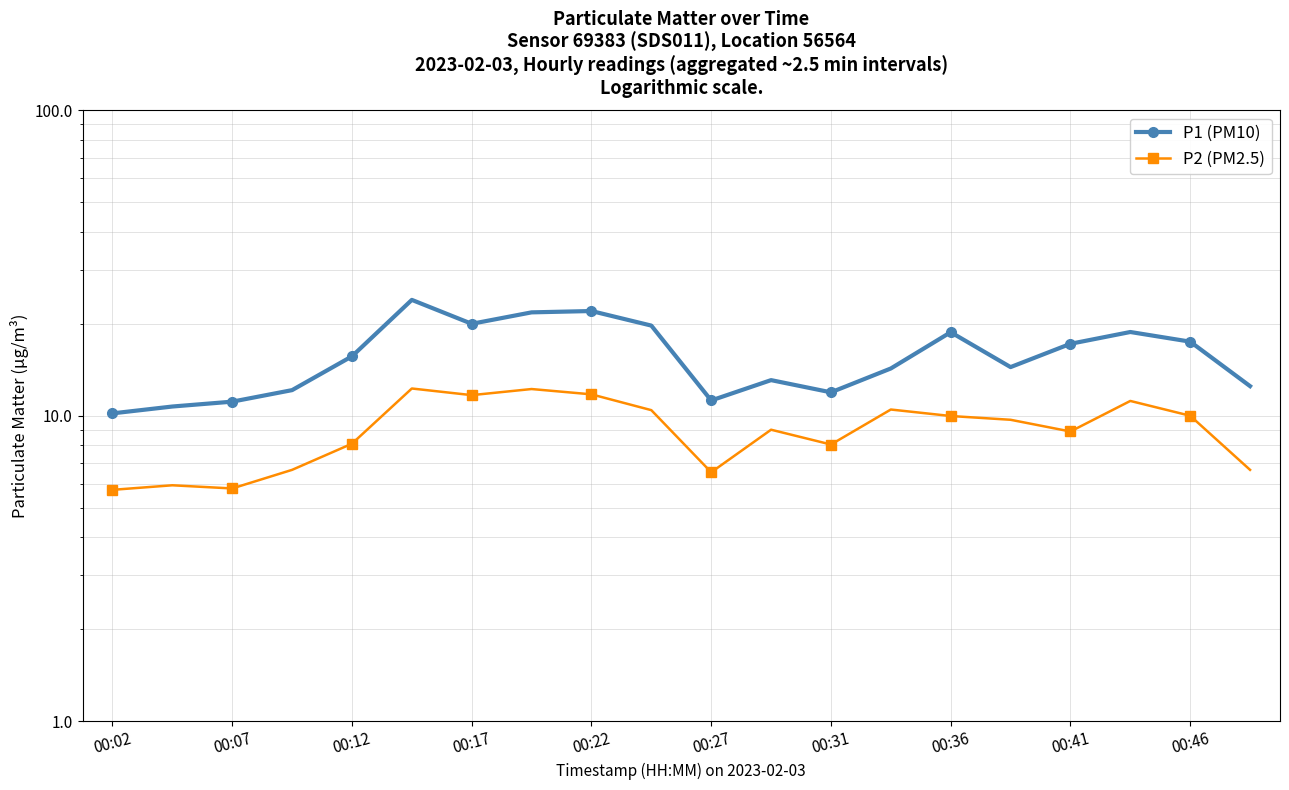

The P1 (PM10) series shows 7.7 at 11. True or false?

False